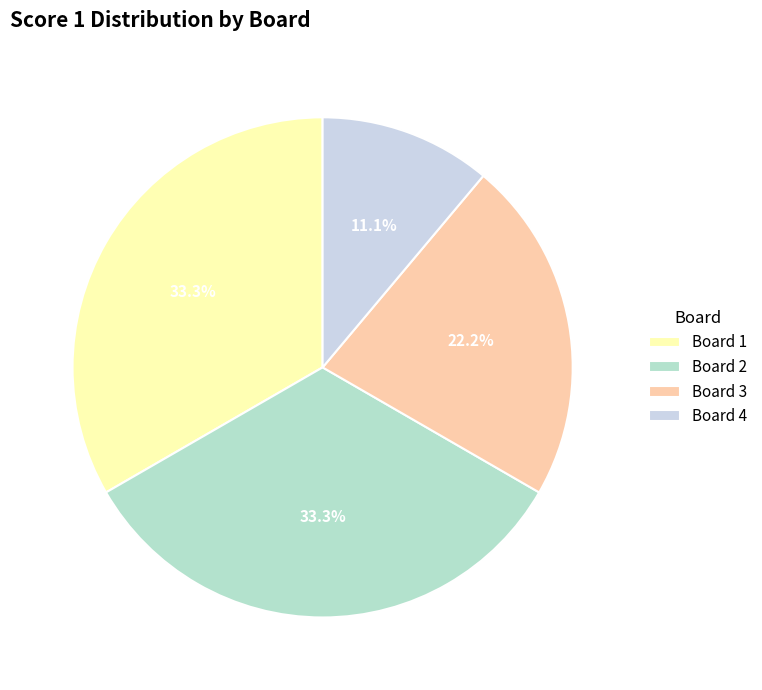

What percentage is the Board 1 slice, to the nearest percent?

33%